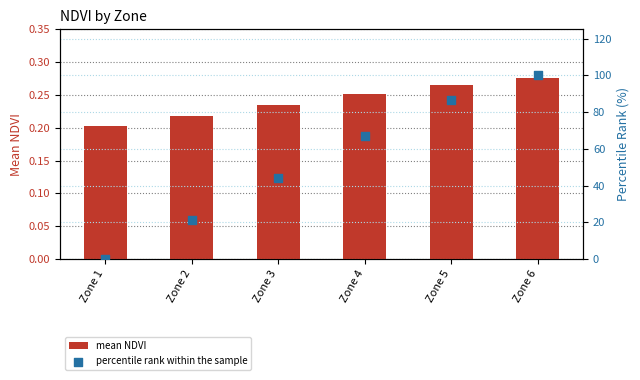

At which category is the sum across all series the highest?

Zone 6